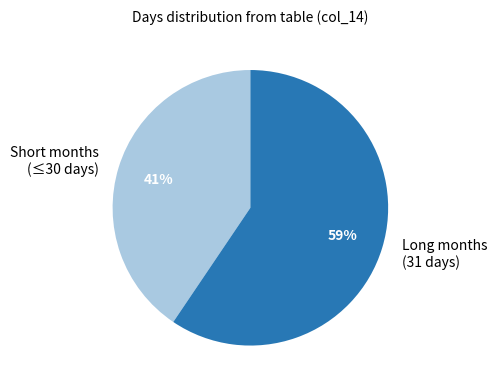

To the nearest percent, what portion does Short months (≤30 days) represent?

41%